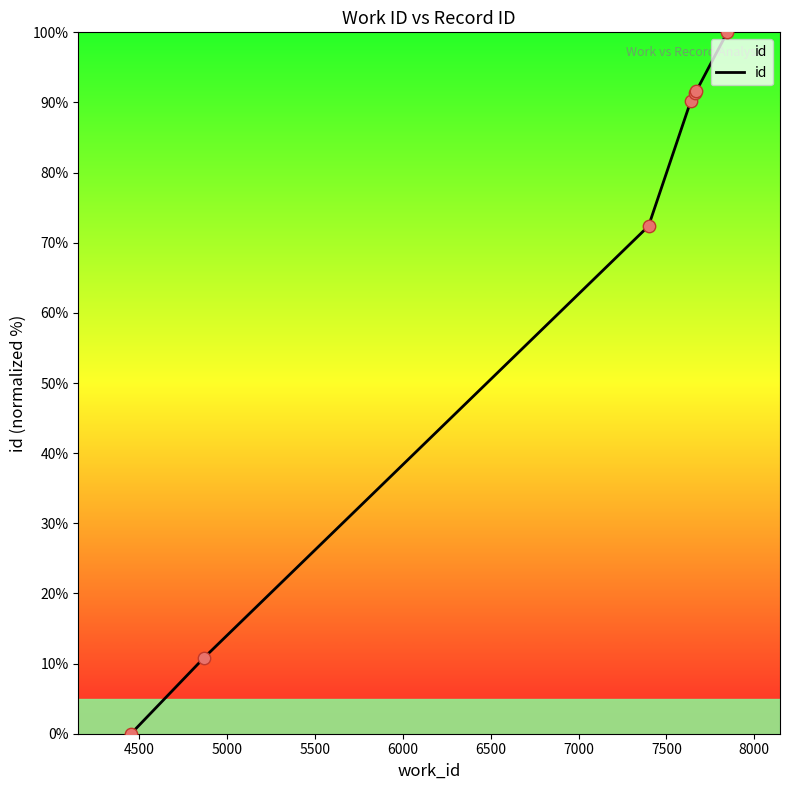

What is the greatest value displayed?

100.0